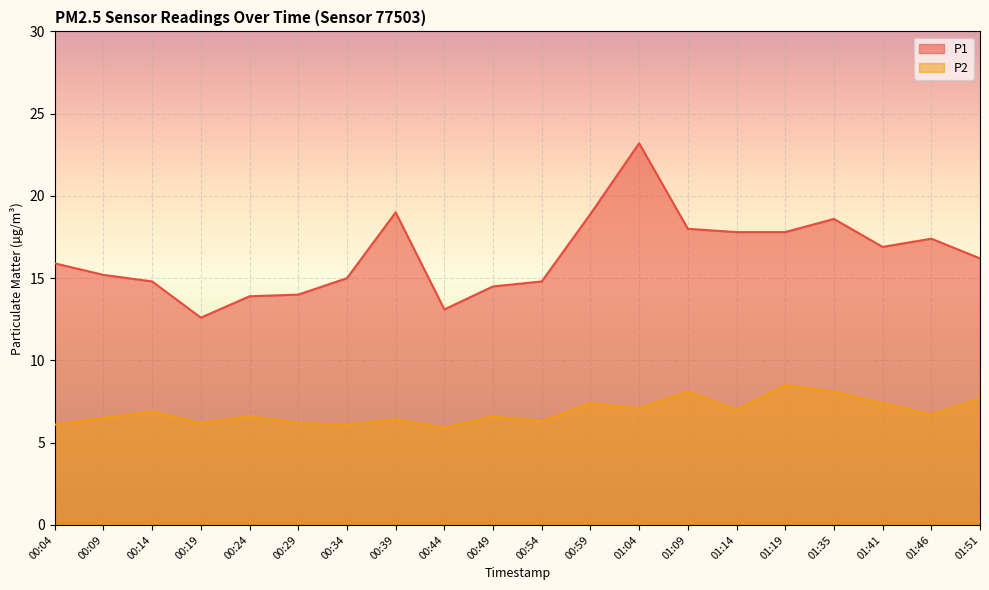

True or false: P1 has more than 0 interior local peaks.

True